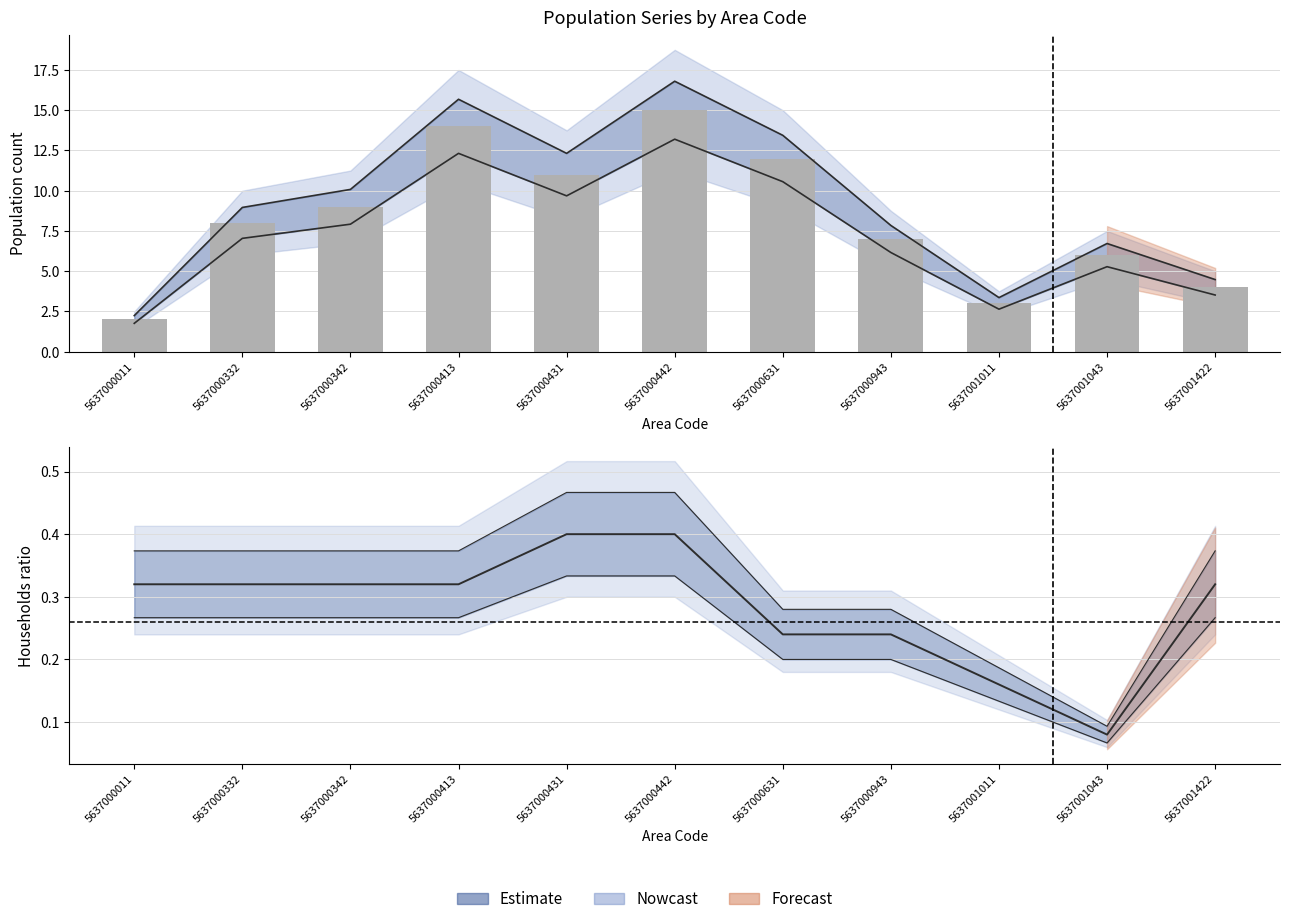

The col_4 (total) series shows 24.9 at 5637000413. True or false?

False